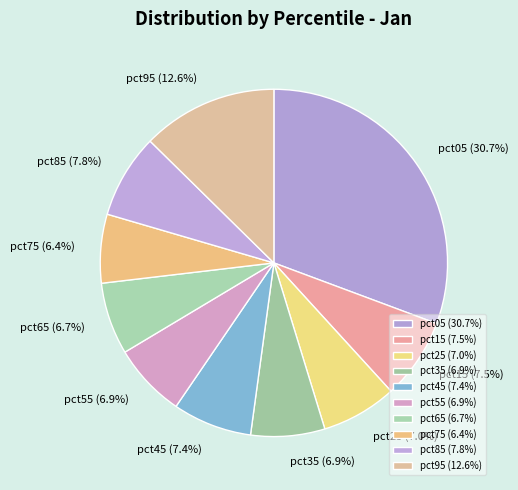

What is the total percentage of pct25 and pct05?

37.7%